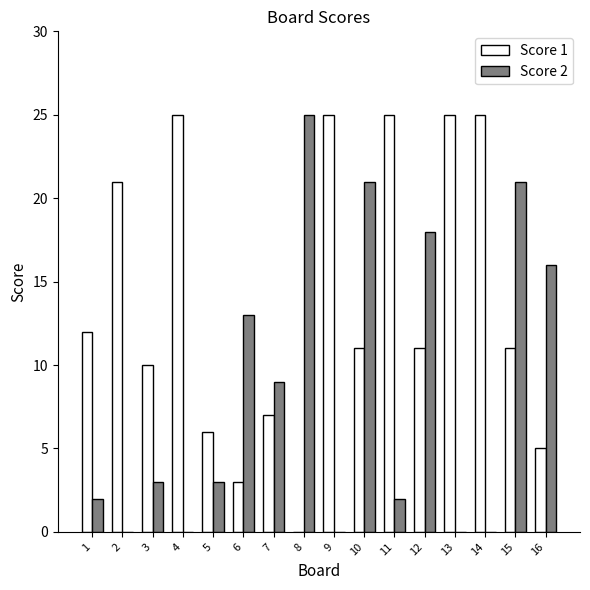

What are all the series names shown in the legend?

Score 1, Score 2